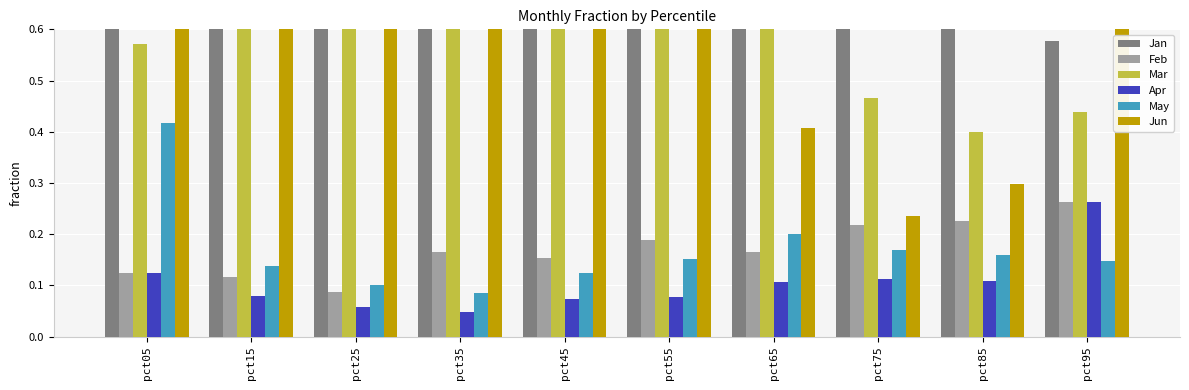

Rank the series by their maximum value, from highest to lowest.

Jun, Jan, Mar, May, Apr, Feb